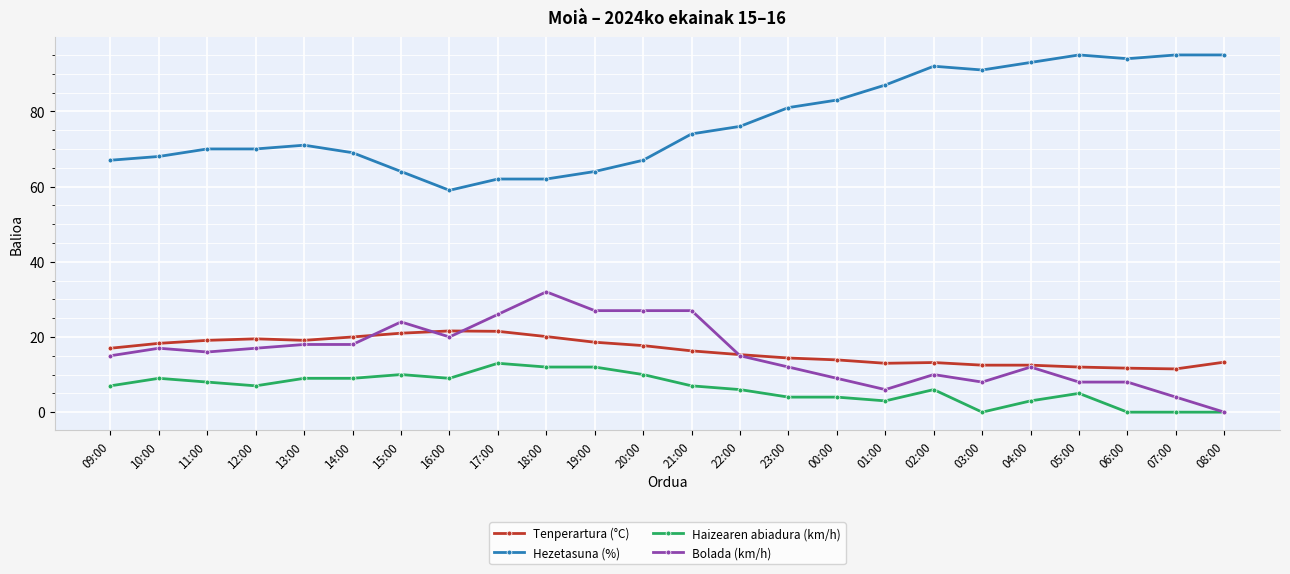

Where is the first local minimum for Bolada (km/h)?

11:00